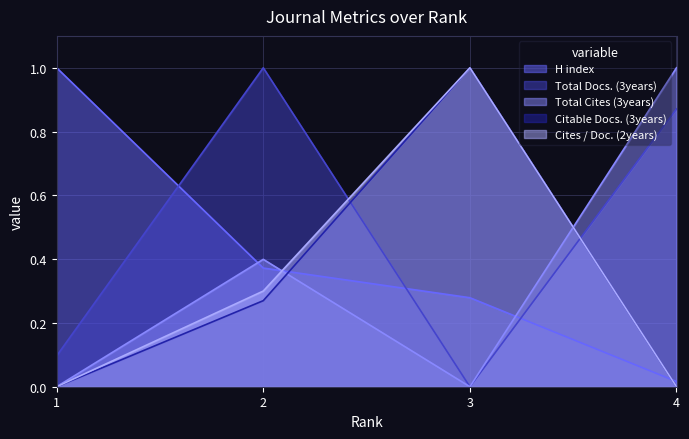

True or false: Total Cites (3years) and Total Docs. (3years) cross at least once.

False